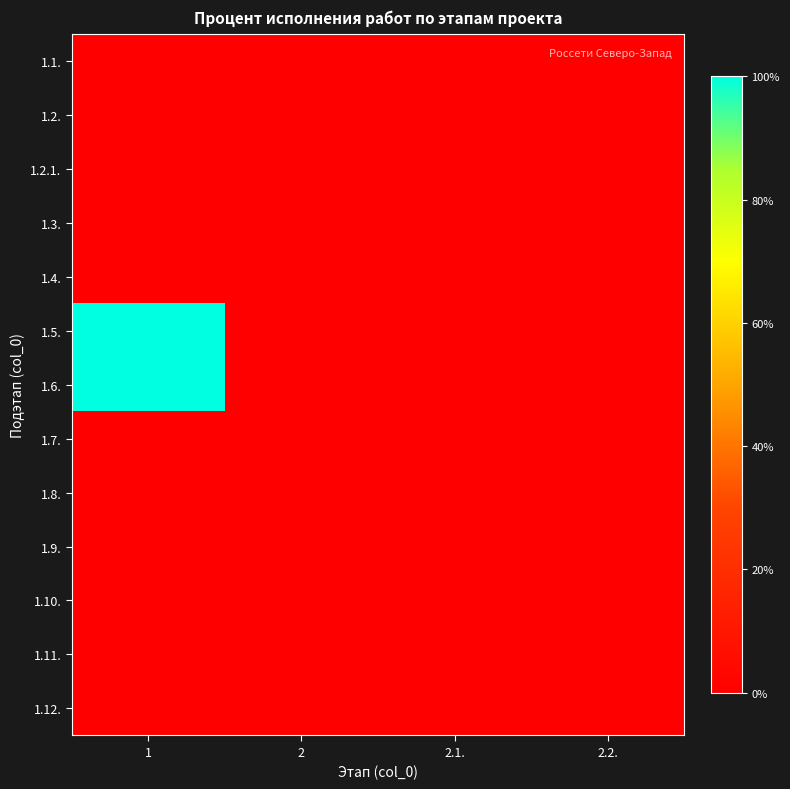

Which series has the widest spread of values?

1.5.